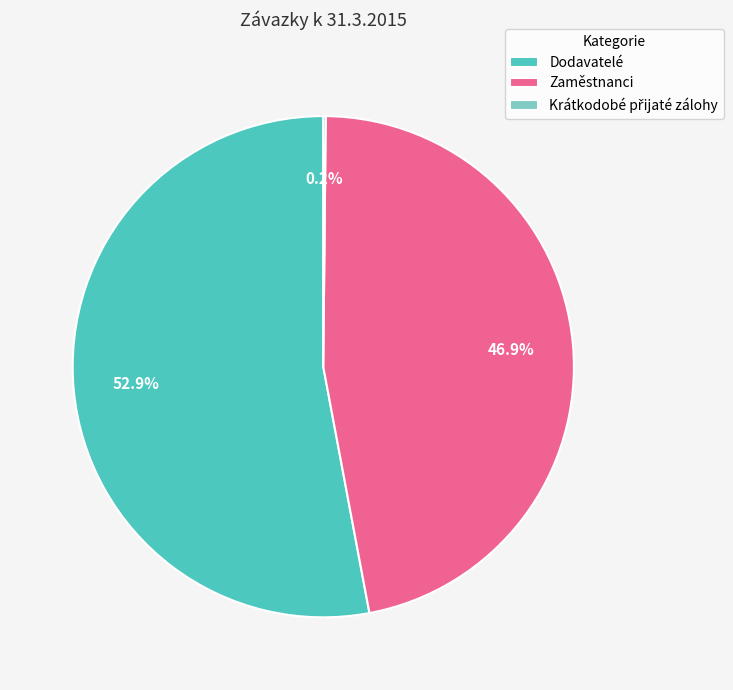

Which slice is the largest?

Dodavatelé